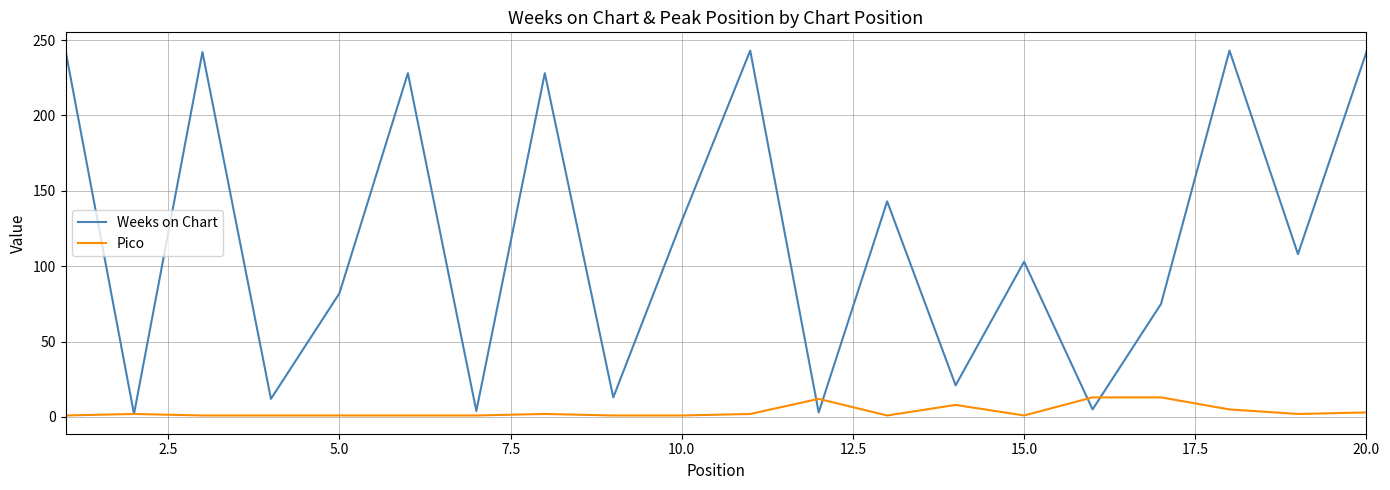

True or false: Weeks on Chart has more than 0 interior local peaks.

True